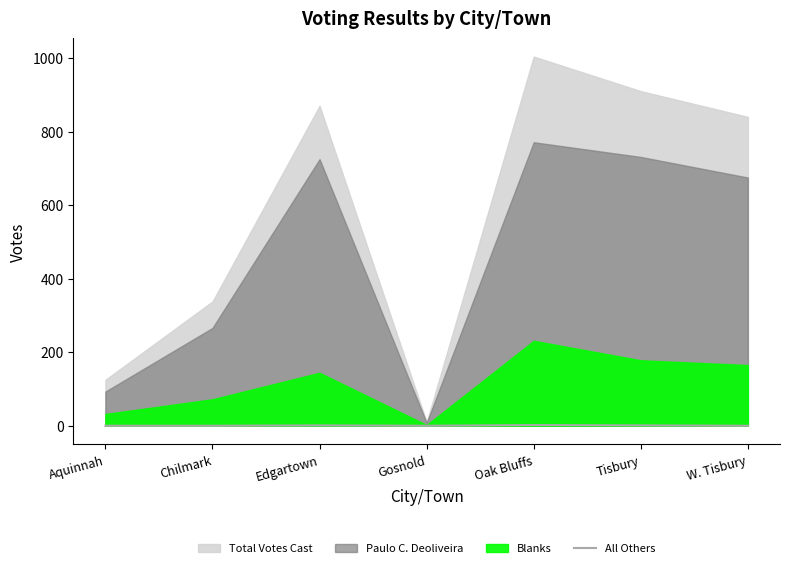

At which category does the data reach its first local valley?

Gosnold